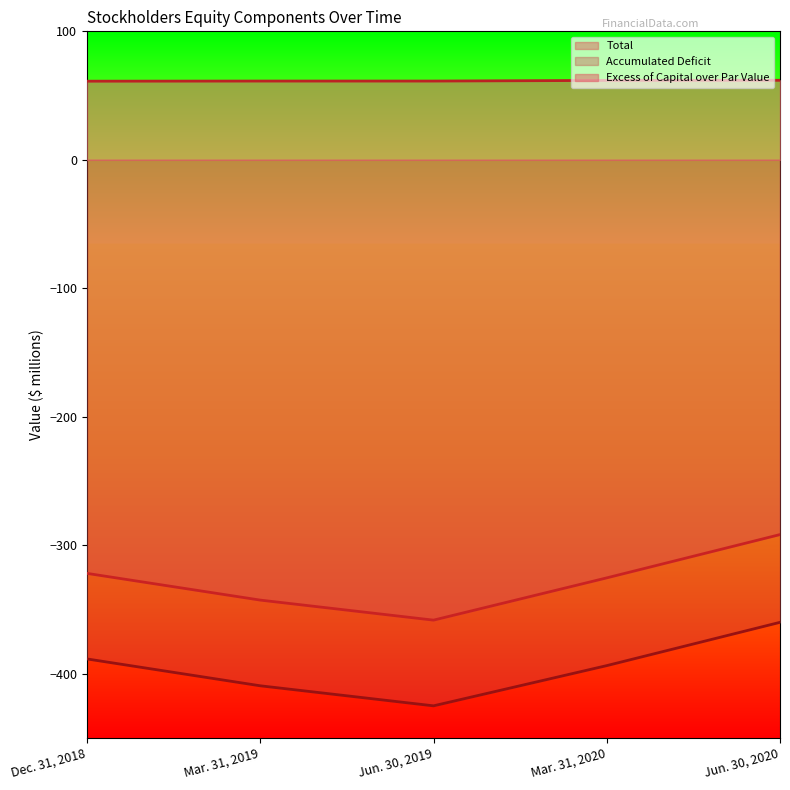

At which label does Excess of Capital over Par Value reach its peak?

Jun. 30, 2020